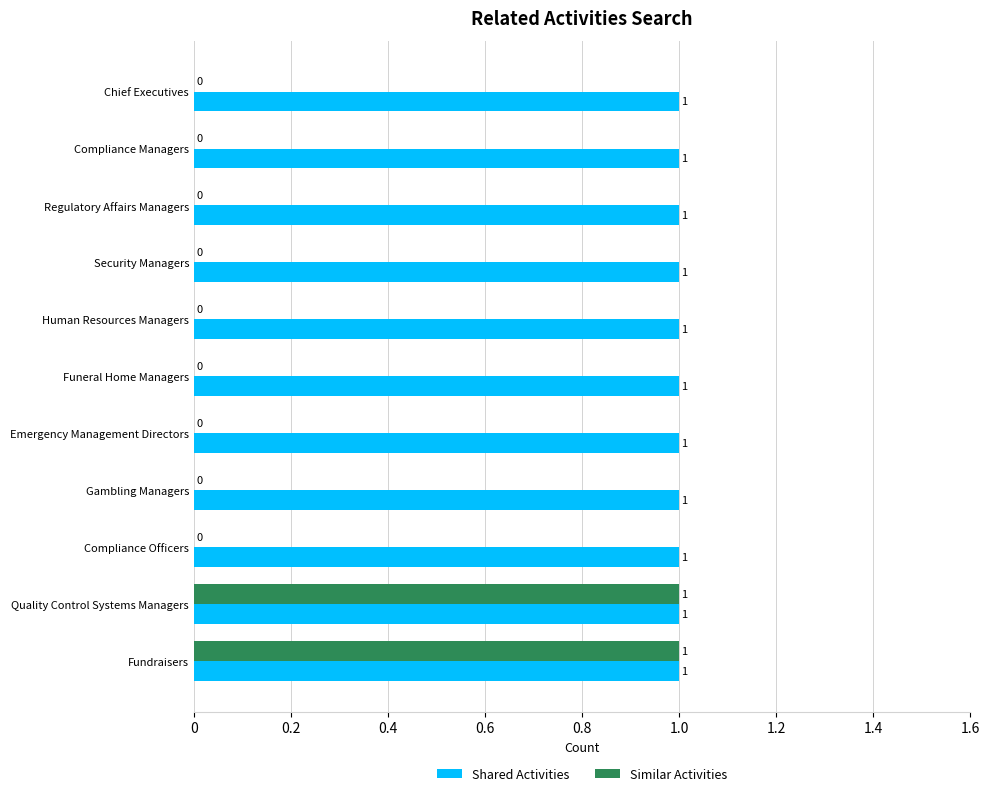

The Shared Activities series shows 0 at Human Resources Managers. True or false?

False